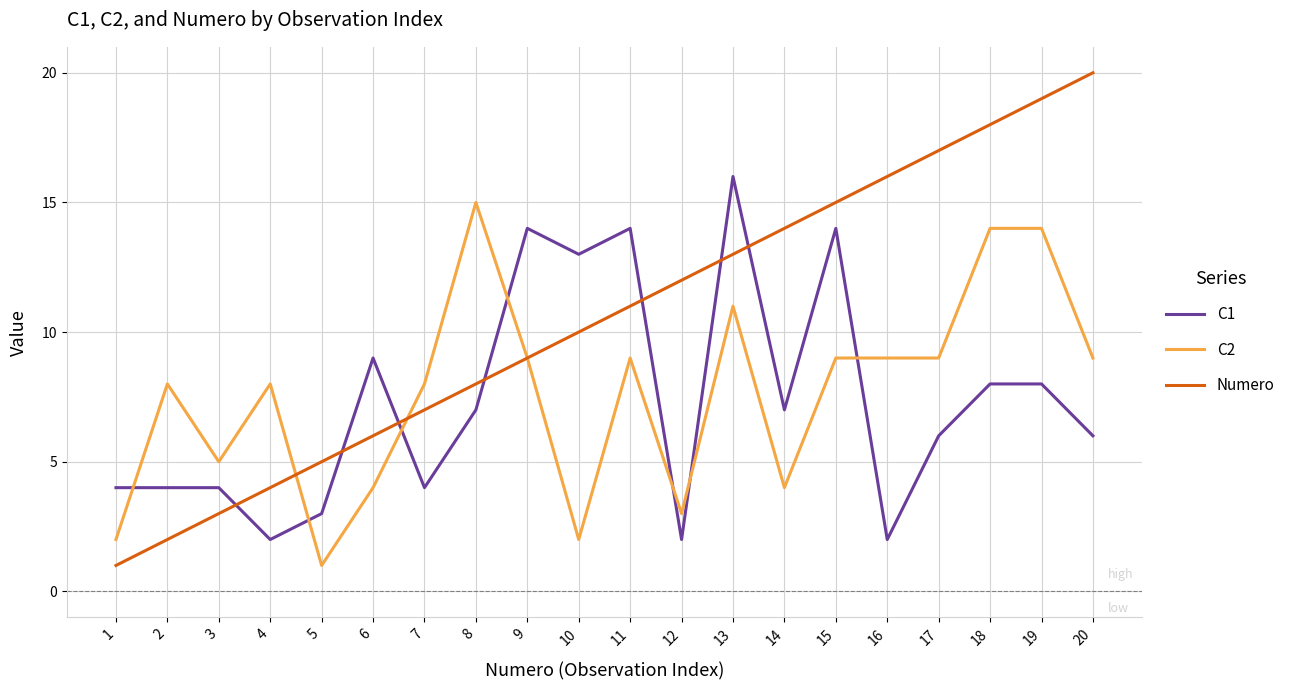

Reading left to right, extract all data points from this chart.

C1: 1=4	2=4	3=4	4=2	5=3	6=9	7=4	8=7	9=14	10=13	11=14	12=2	13=16	14=7	15=14	16=2	17=6	18=8	19=8	20=6
C2: 1=2	2=8	3=5	4=8	5=1	6=4	7=8	8=15	9=9	10=2	11=9	12=3	13=11	14=4	15=9	16=9	17=9	18=14	19=14	20=9
Numero: 1=1	2=2	3=3	4=4	5=5	6=6	7=7	8=8	9=9	10=10	11=11	12=12	13=13	14=14	15=15	16=16	17=17	18=18	19=19	20=20